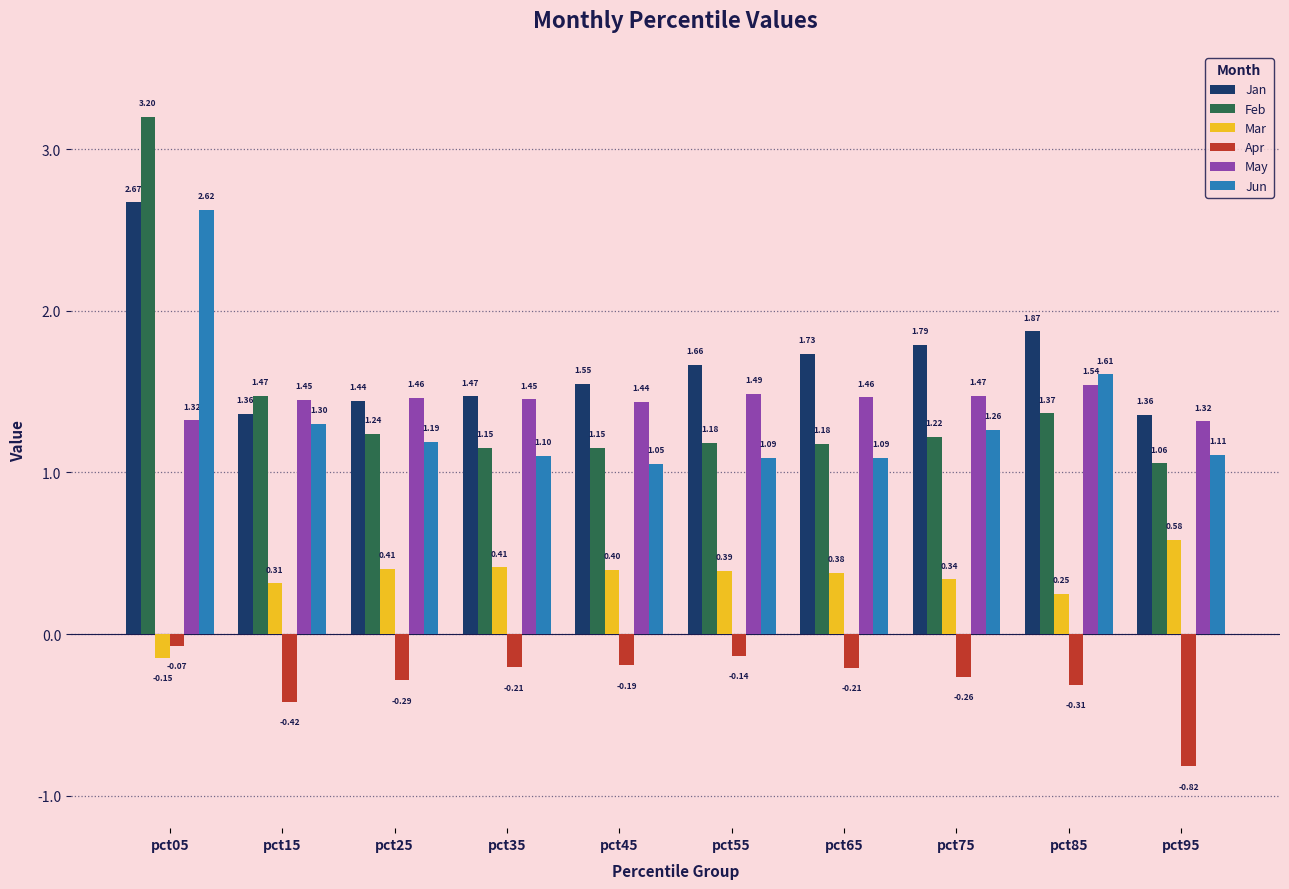

What is the difference between the highest and lowest values at pct75?

2.0